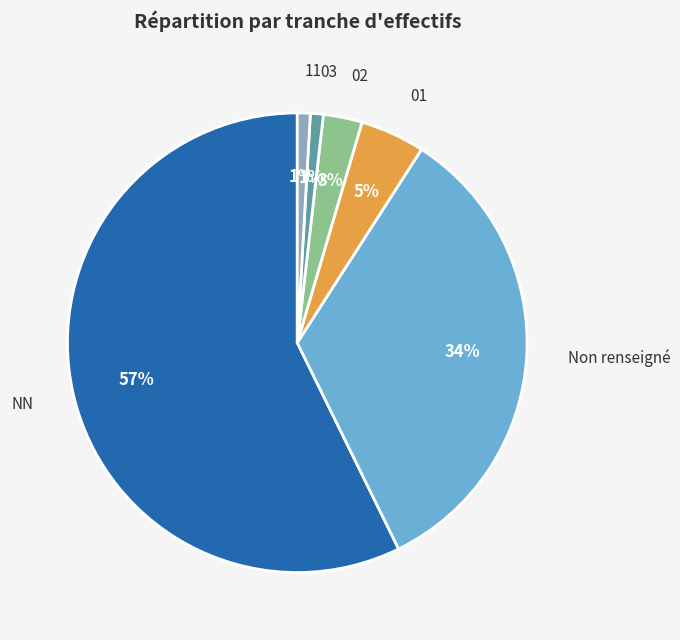

Which slice is the largest?

NN